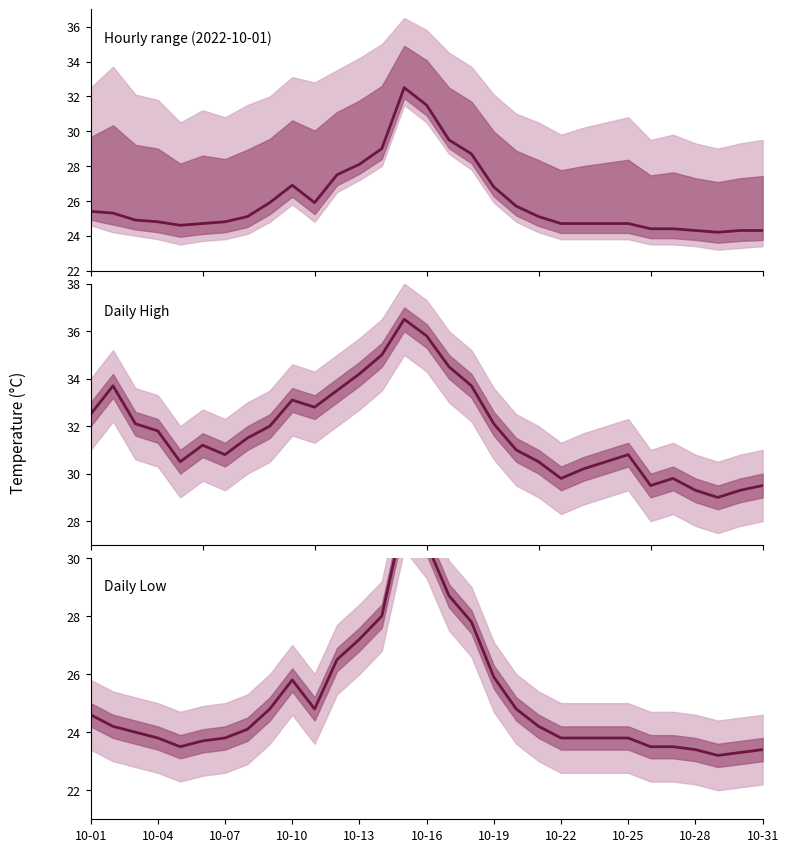

True or false: Daily High and Hourly range (2022-10-01) cross at least once.

False